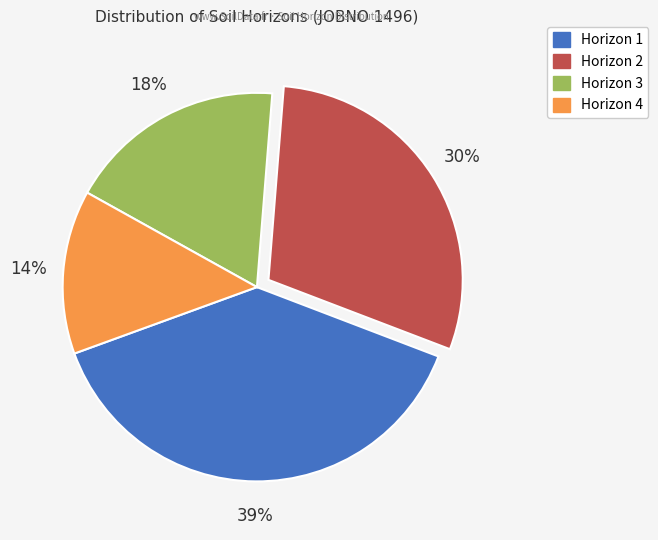

Is there a majority slice in this chart?

No